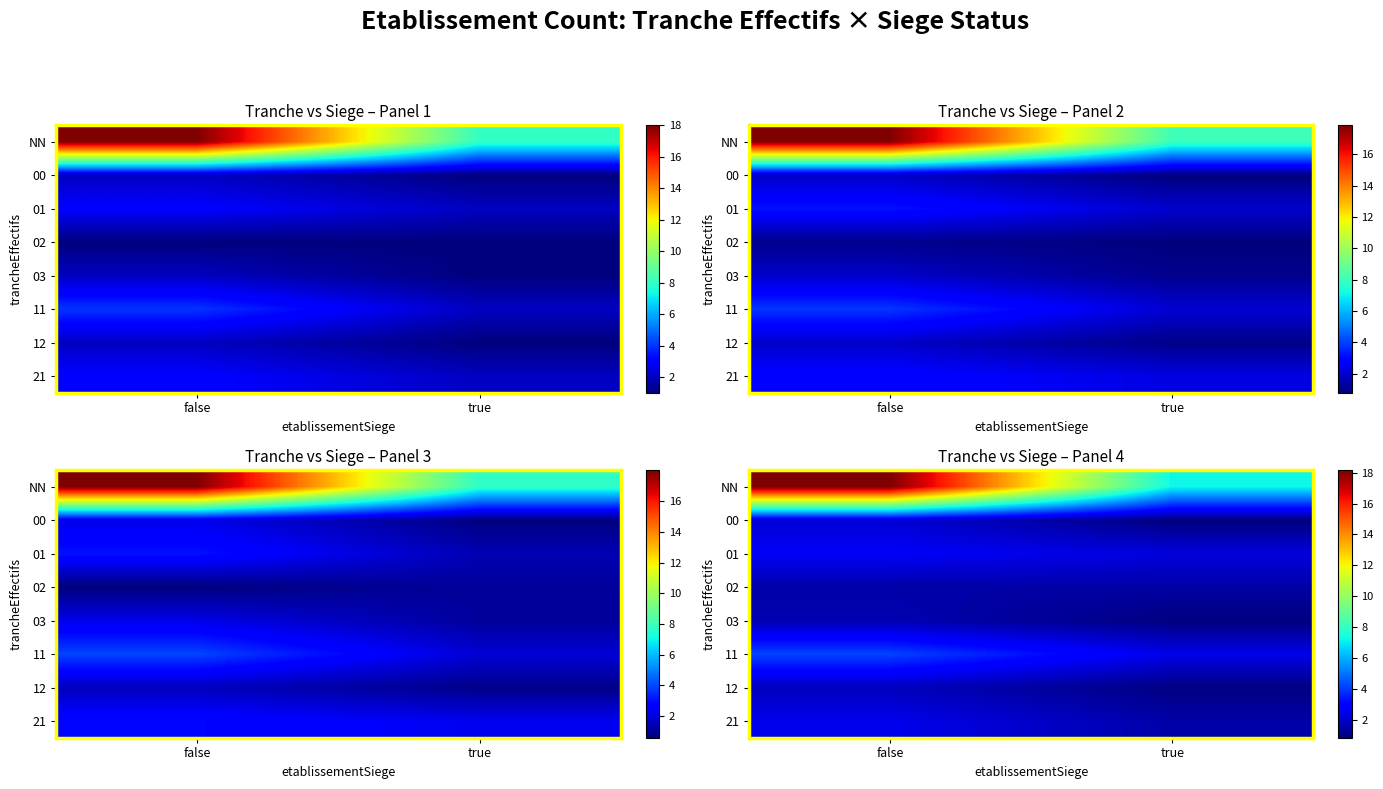

True or false: NN has a value of 3.0 at true.

False